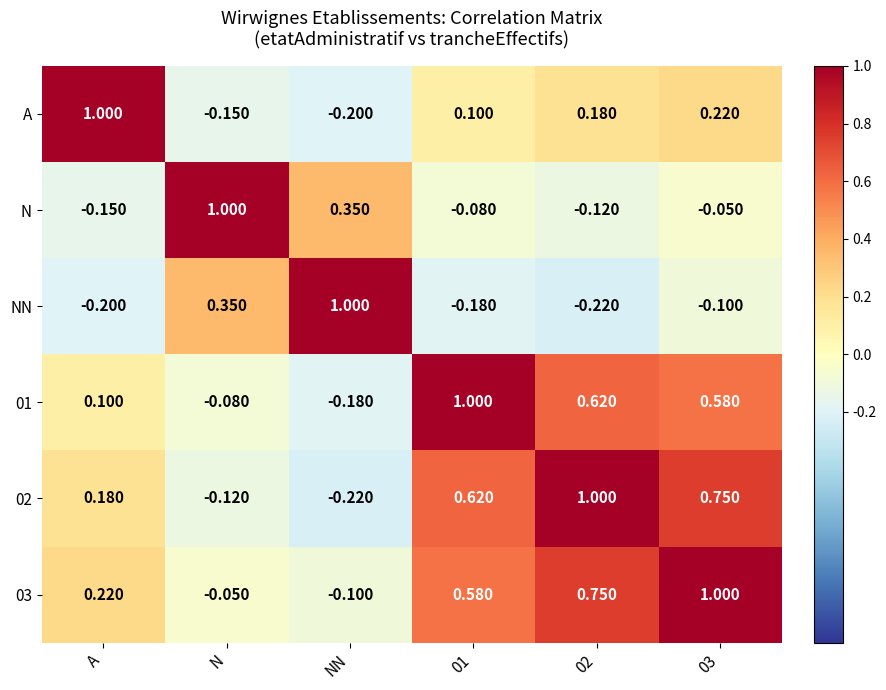

Which category has the lowest value in the 02 series?

NN